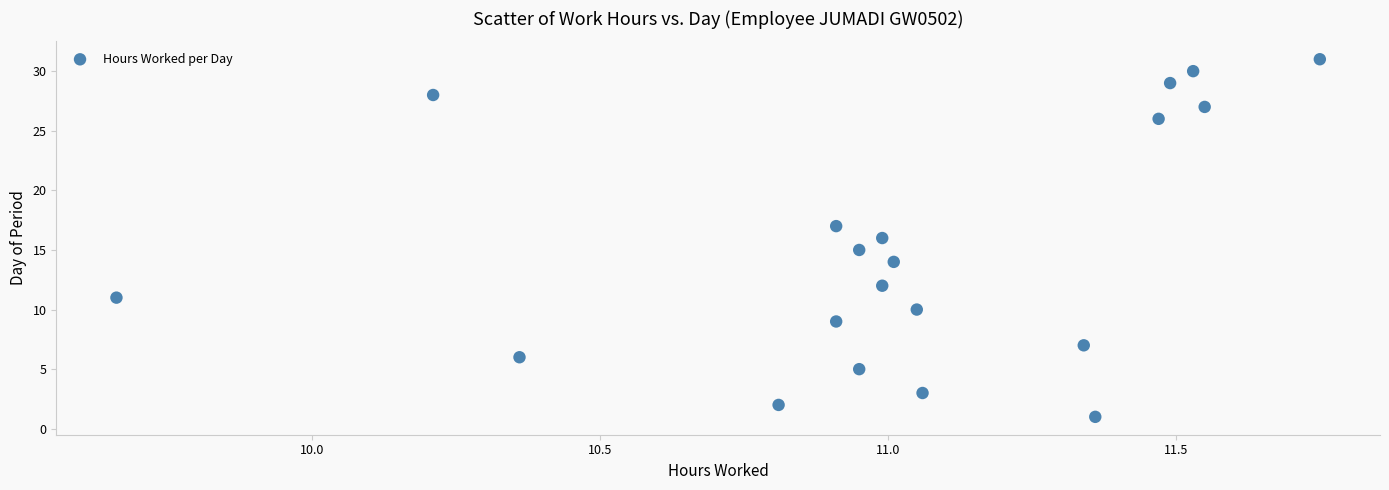

What is the range of Y values (max minus min)?

30